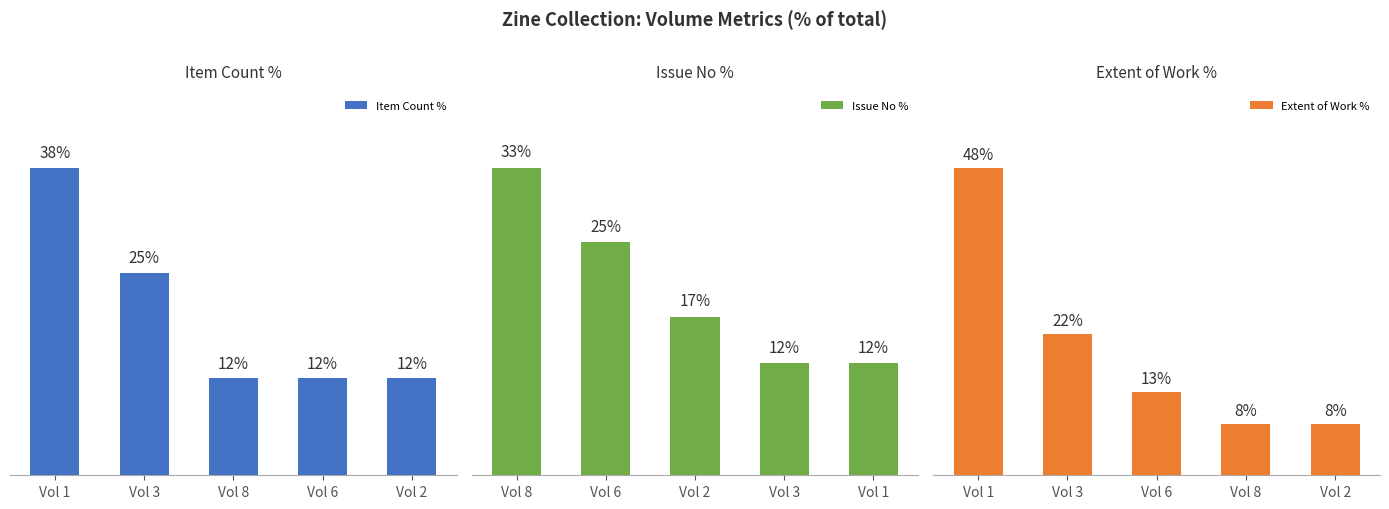

Which has a higher value, Vol 2 or Vol 3?

Vol 3